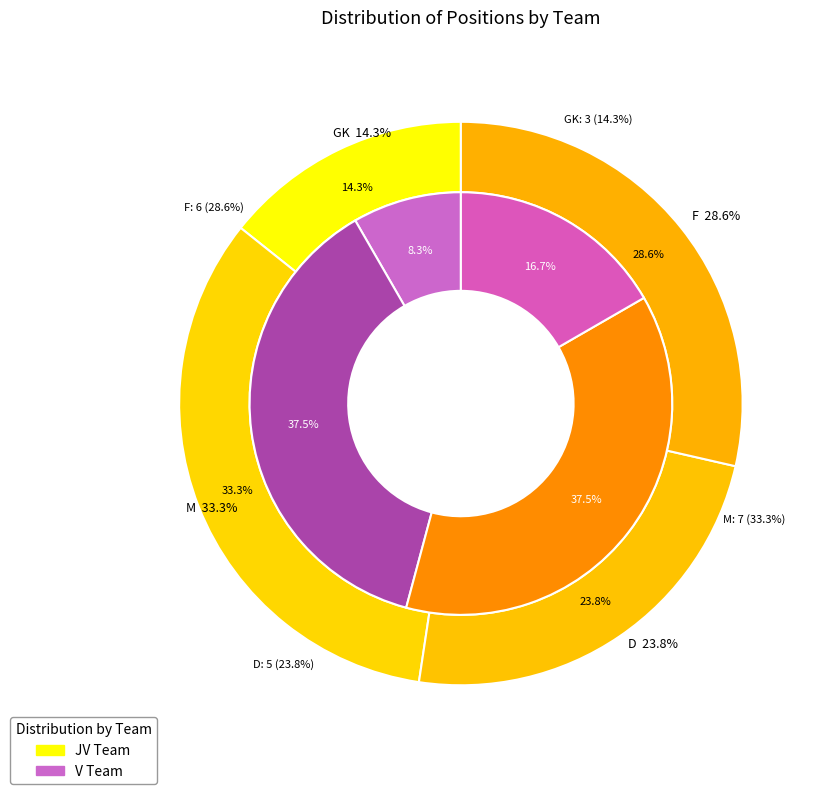

How many segments does this pie chart have?

4